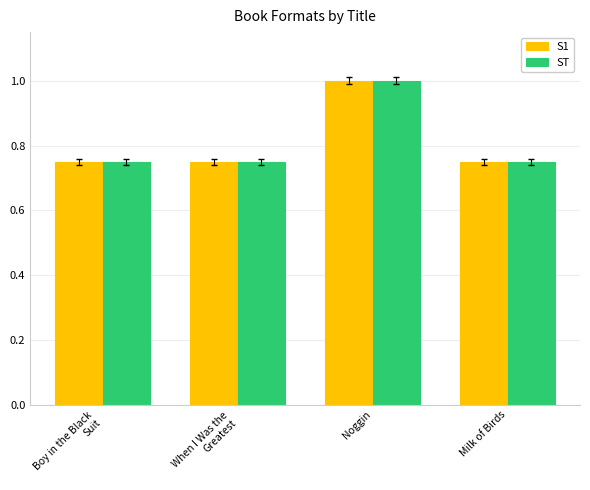

True or false: ST has a value of 1.0 at Noggin.

True